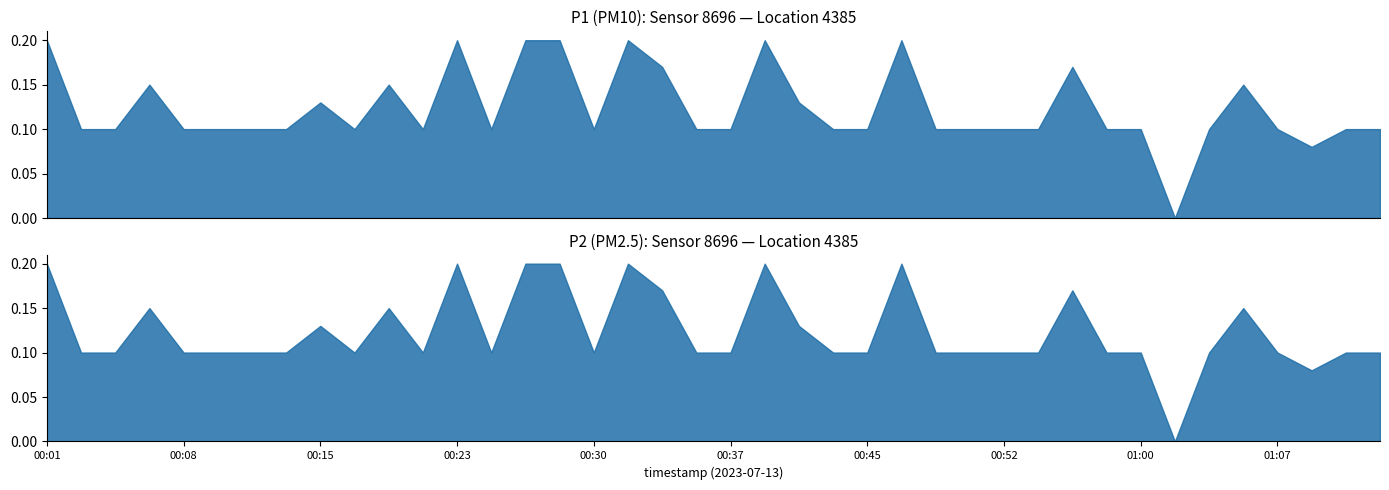

Does the chart have visible grid lines?

No